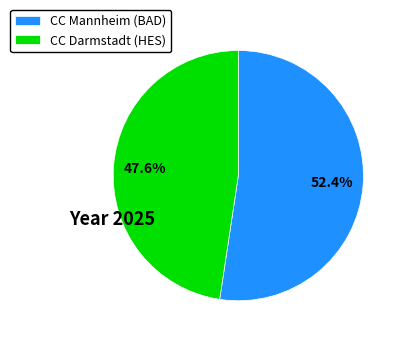

To the nearest percent, what is the combined percentage of CC Mannheim (BAD) and CC Darmstadt (HES)?

100%